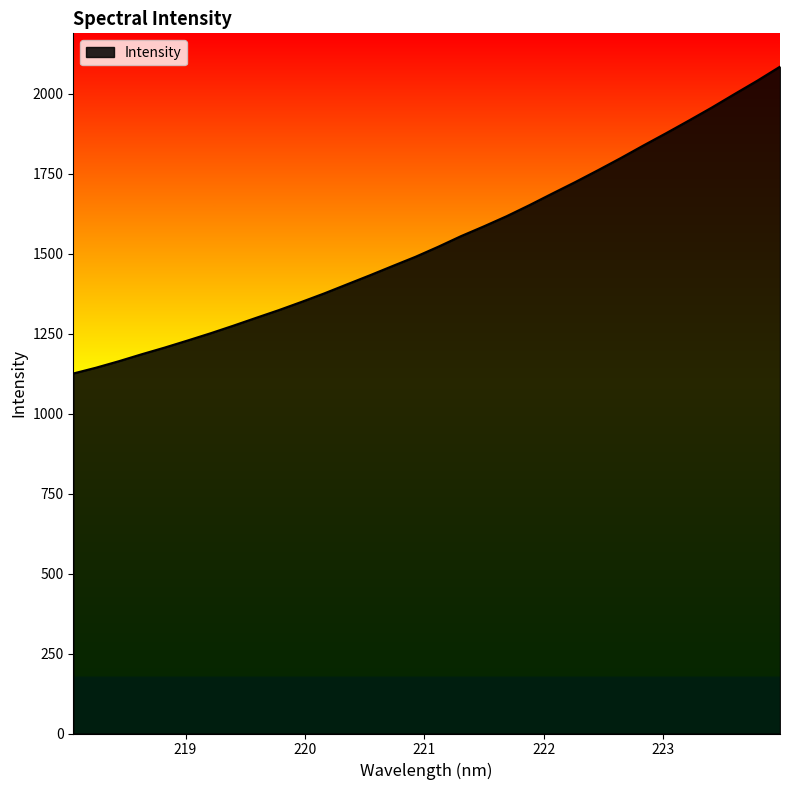

What is the smallest value displayed?

1125.7